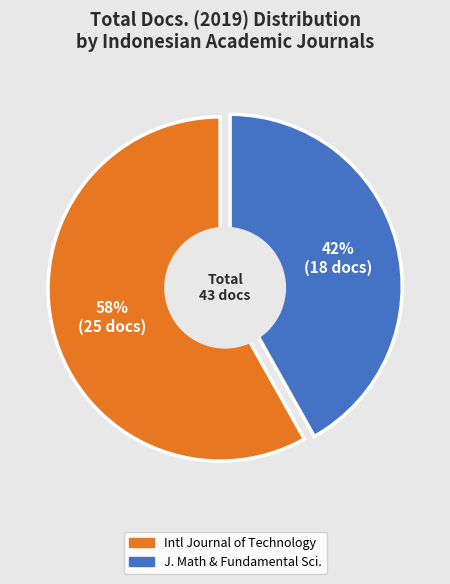

To the nearest percent, what is the average slice percentage?

50%